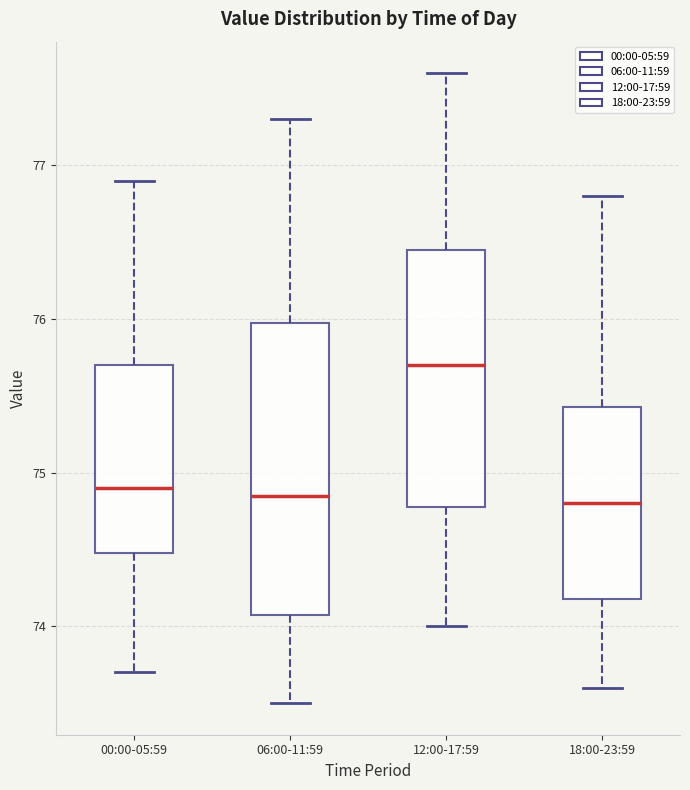

Reading left to right, transcribe this box plot: for each box, give where its median line is, the range the box spans, and where its two whiskers end, as read against the y-axis. The values are not printed on the chart, so give them approximately, as read against the axis.

00:00-05:59: median 74.9, box 74.5 to 75.7, whiskers 73.7 to 76.9
06:00-11:59: median 74.9, box 74.1 to 76.0, whiskers 73.5 to 77.3
12:00-17:59: median 75.7, box 74.8 to 76.5, whiskers 74.0 to 77.6
18:00-23:59: median 74.8, box 74.2 to 75.4, whiskers 73.6 to 76.8